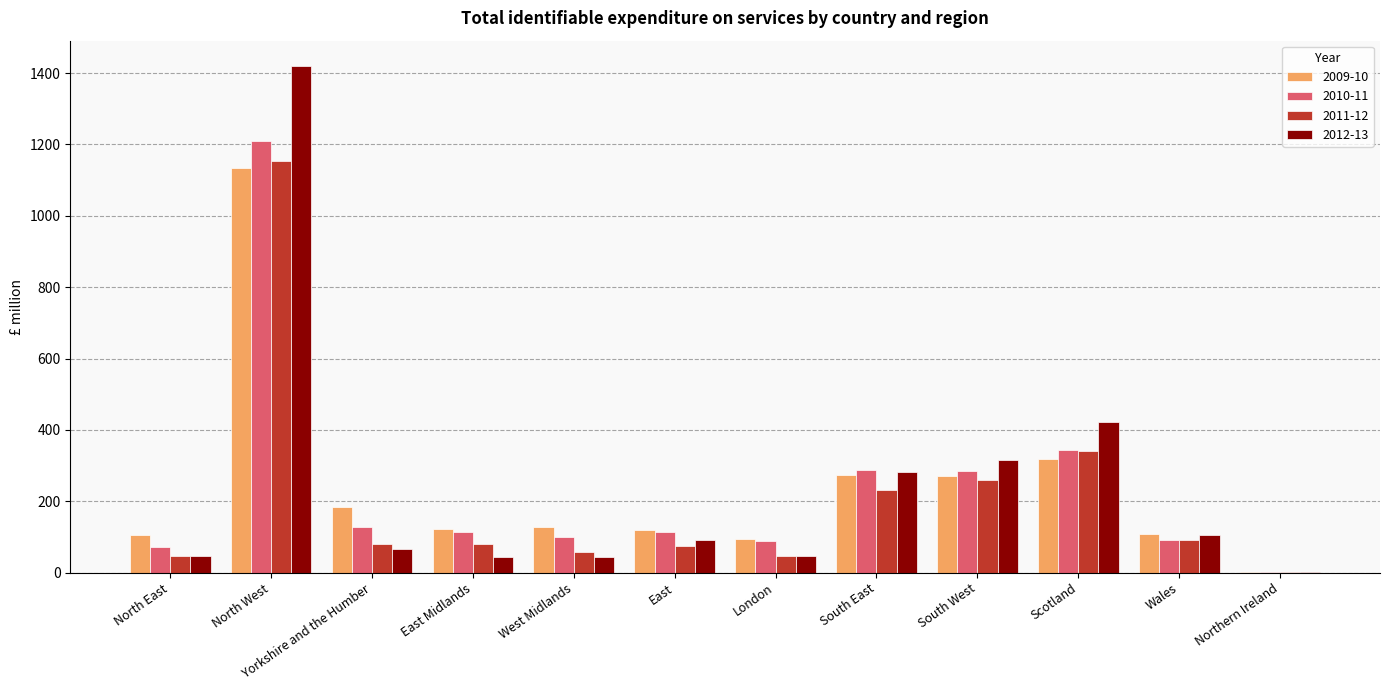

What is the average value of the 2010-11 series?

236